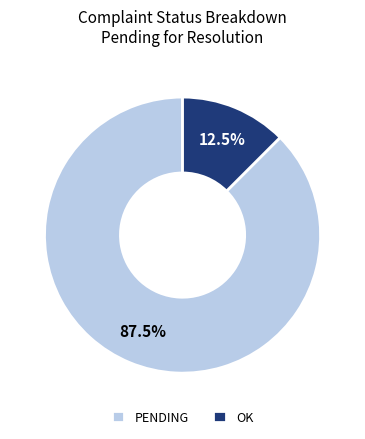

Do OK and PENDING together represent more than half of the pie?

Yes